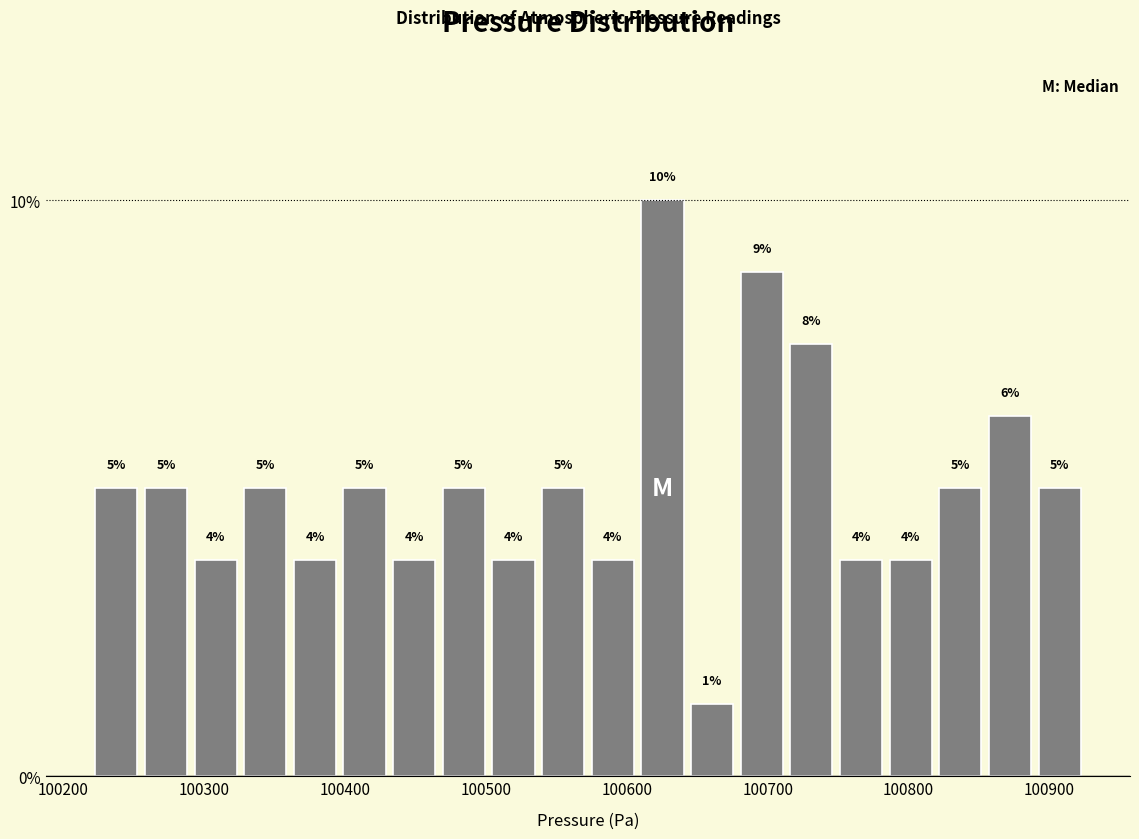

Around what value on the x-axis is the tallest bar? Give the approximate position of its centre, as read against the axis.

100630